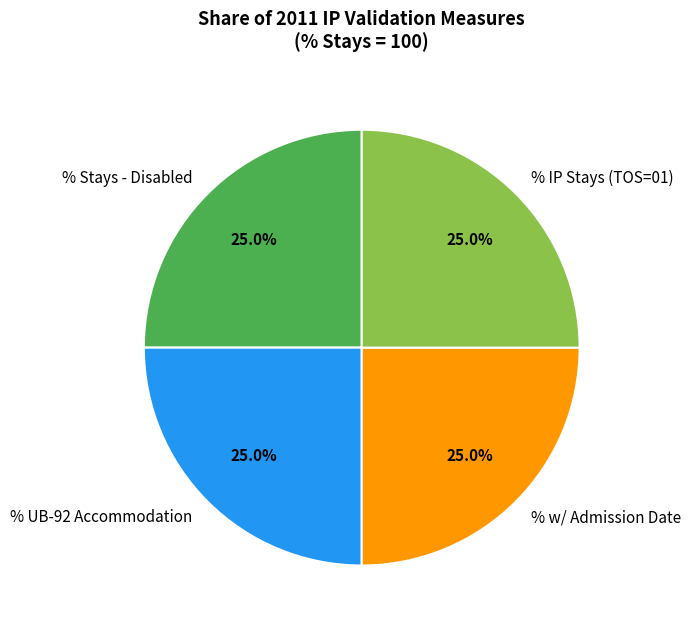

Approximately how many times larger is the value at % w/ Admission Date compared to % UB-92 Accommodation?

1.0